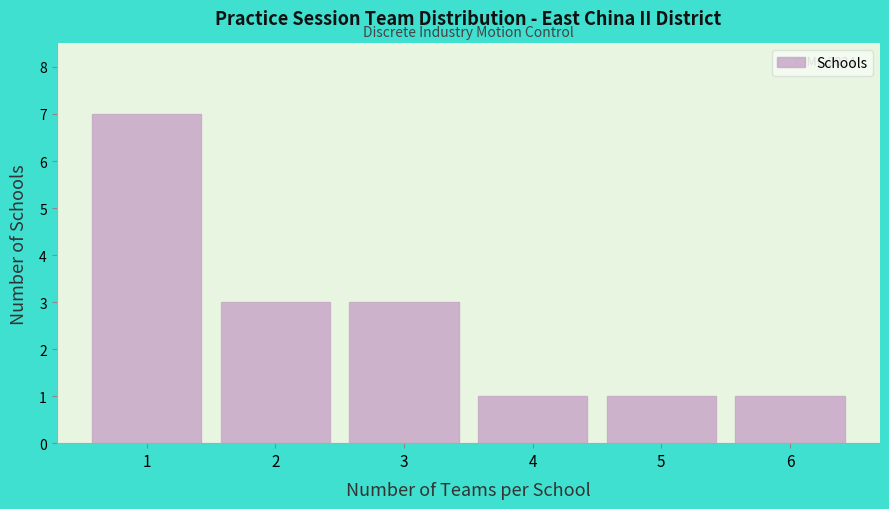

Reading left to right, what are all the values shown in this chart?

1=7	2=3	3=3	4=1	5=1	6=1